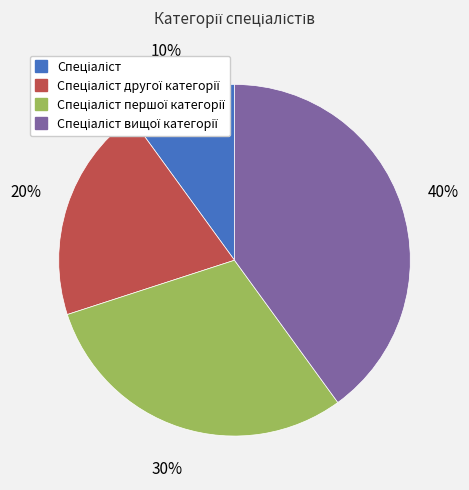

Does any single category account for the majority?

No